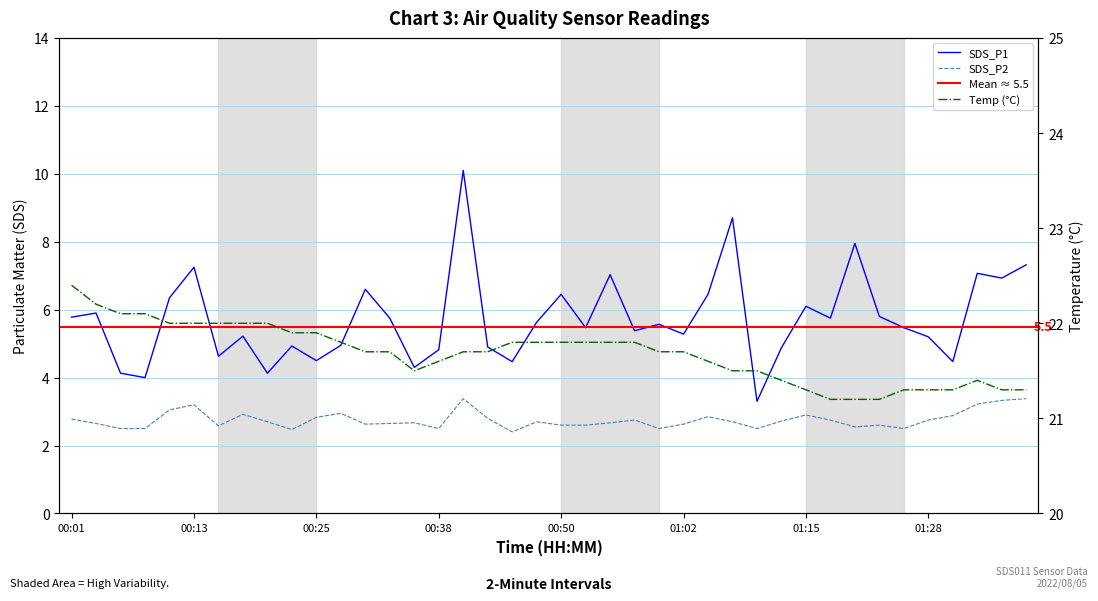

Which category has the highest value across all series?

00:01